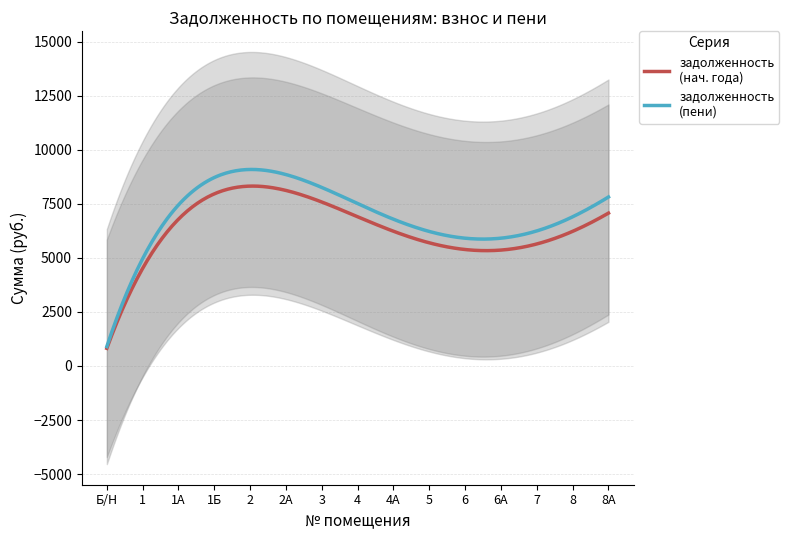

What is the maximum value for задолженность (нач. года)?

8327.0